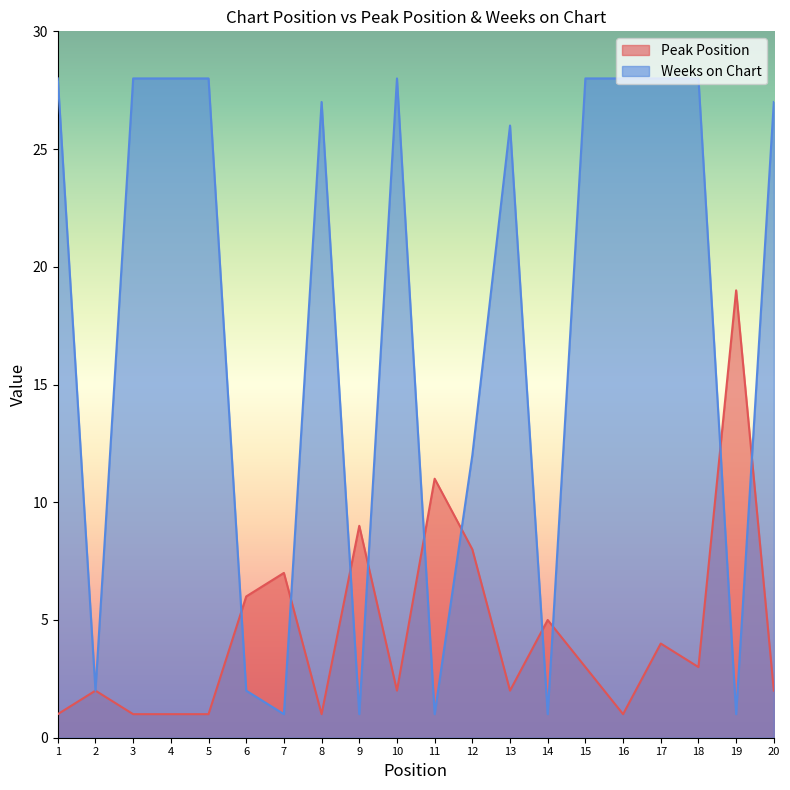

True or false: Weeks on Chart has a value of 1 at 14.

True